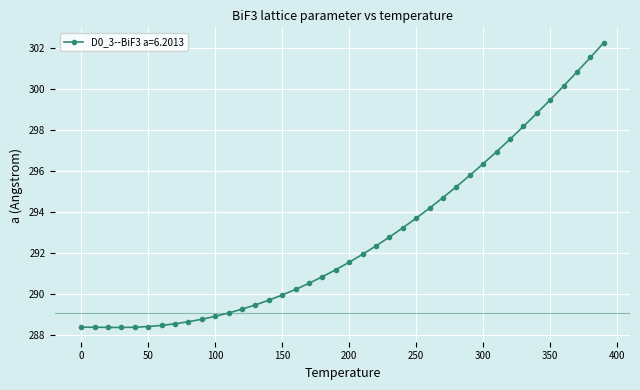

What is the difference between the maximum and second lowest values?

13.9